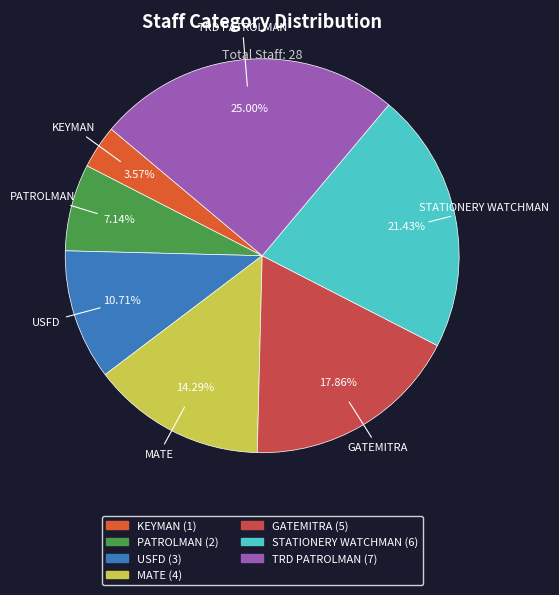

Does any single category account for the majority?

No